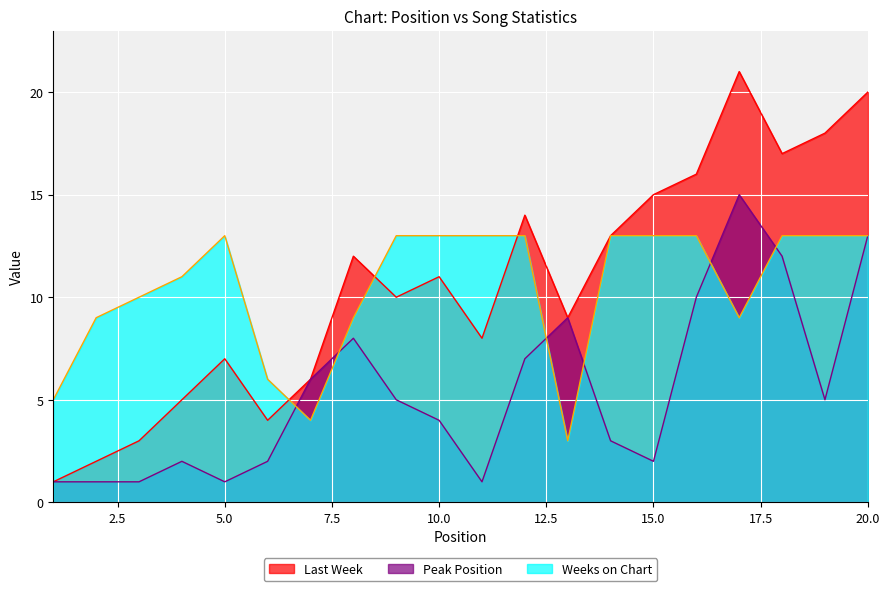

At which category is the sum across all series the highest?

20.0